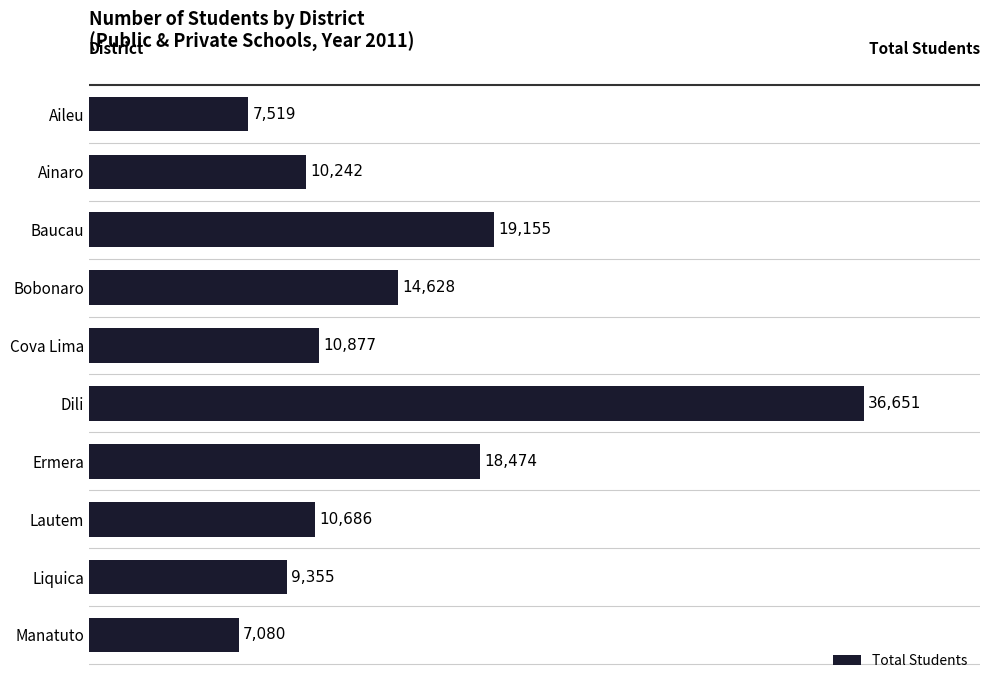

Rank the categories by value from lowest to highest.

Manatuto, Aileu, Liquica, Ainaro, Lautem, Cova Lima, Bobonaro, Ermera, Baucau, Dili